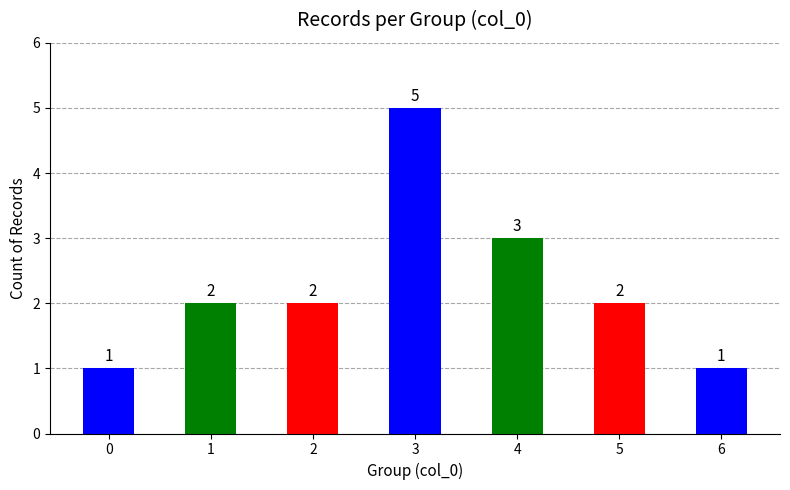

What is the value of the 1st bar from the left?

1